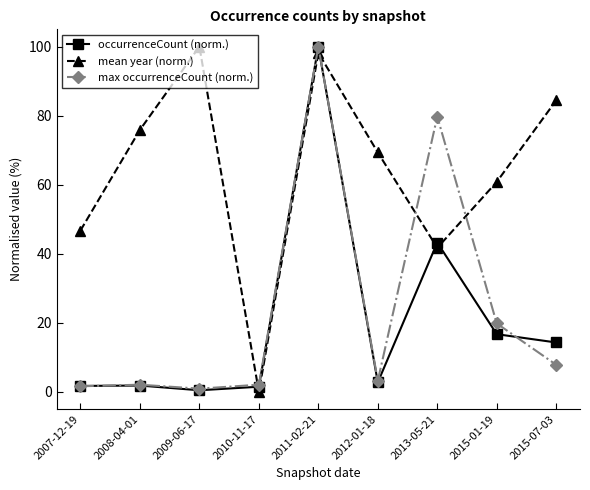

Where is the first local minimum for occurrenceCount (norm.)?

2009-06-17